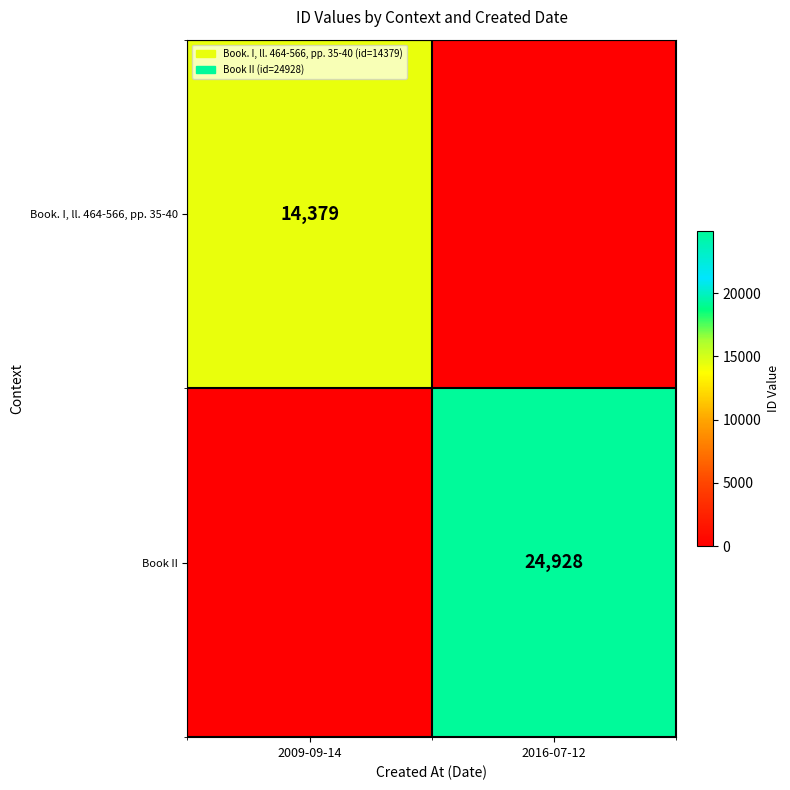

The value of Book. I, ll. 464-566, pp. 35-40 at 2009-09-14 is 25865. True or false?

False